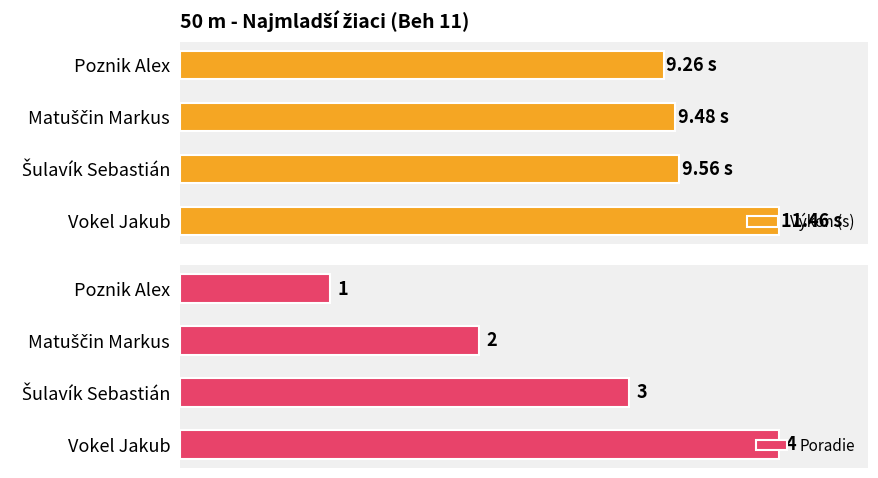

At how many categories does at least one series exceed 2?

4